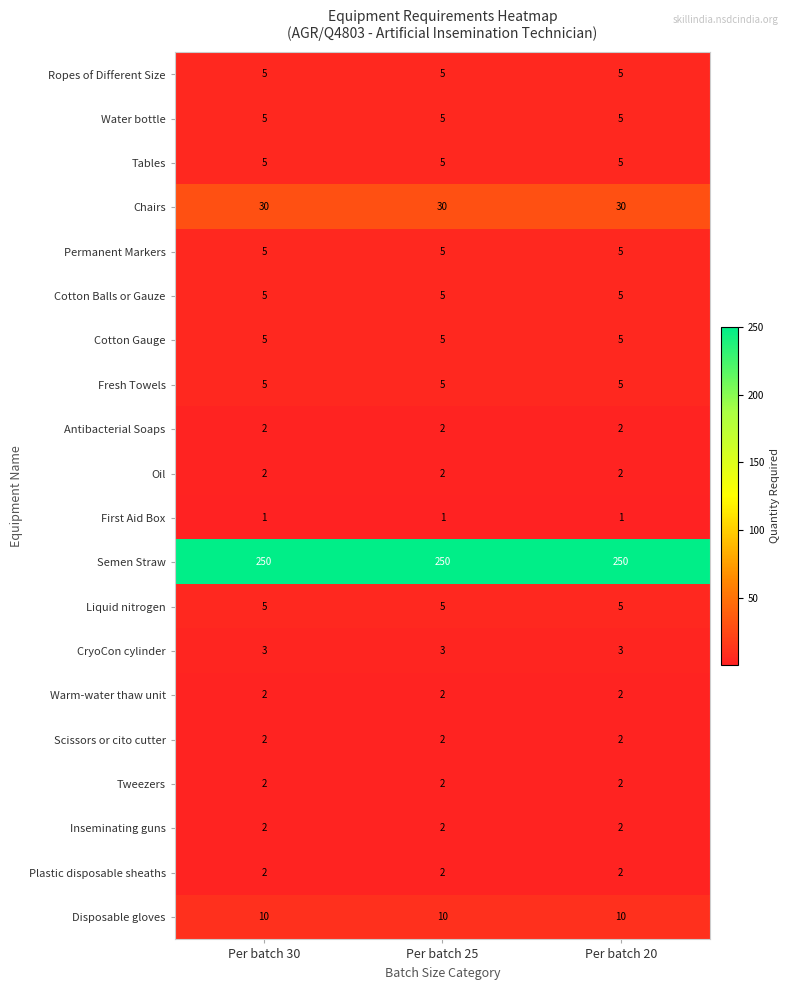

What is the spread (max minus min) of values at Per batch 25?

249